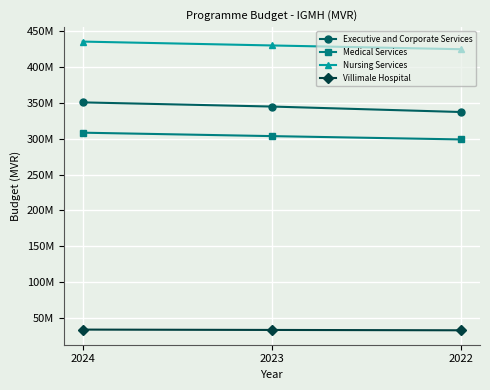

Which has a higher value, 2022 or 2024?

2024